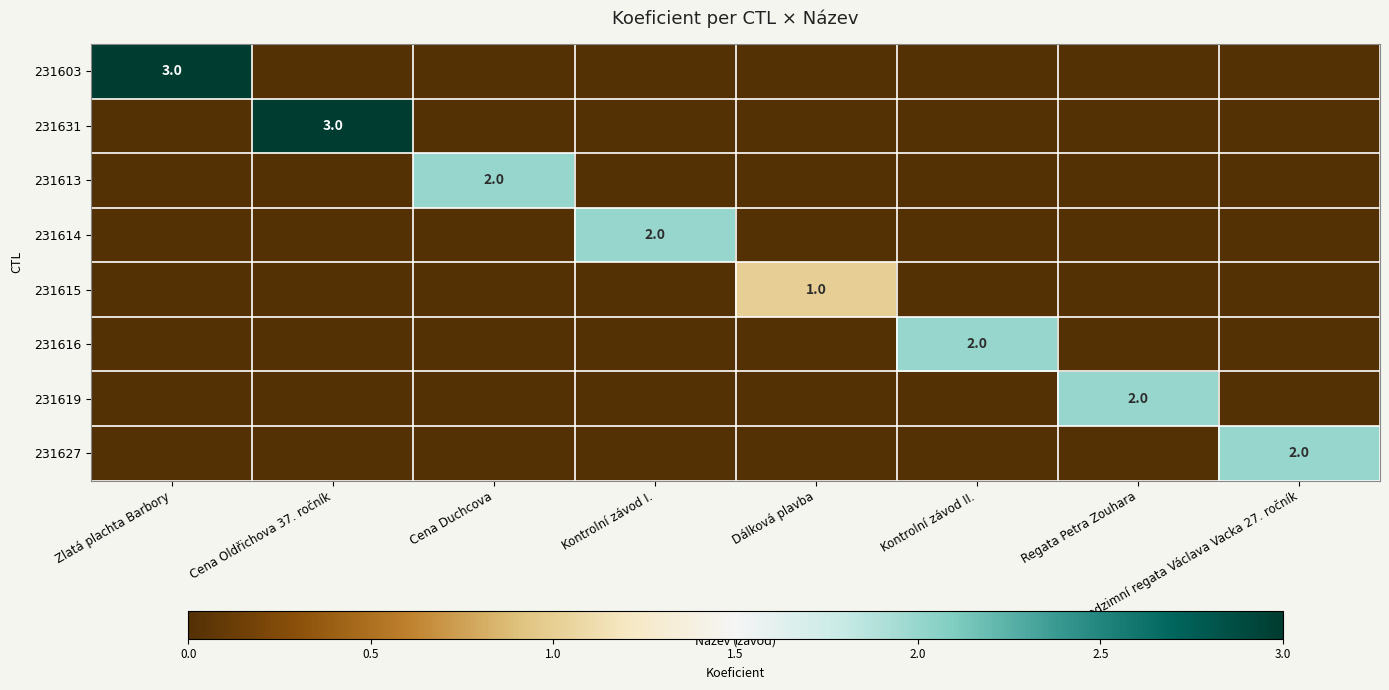

The 231631 series shows 3 at Cena Oldřichova 37. ročník. True or false?

True